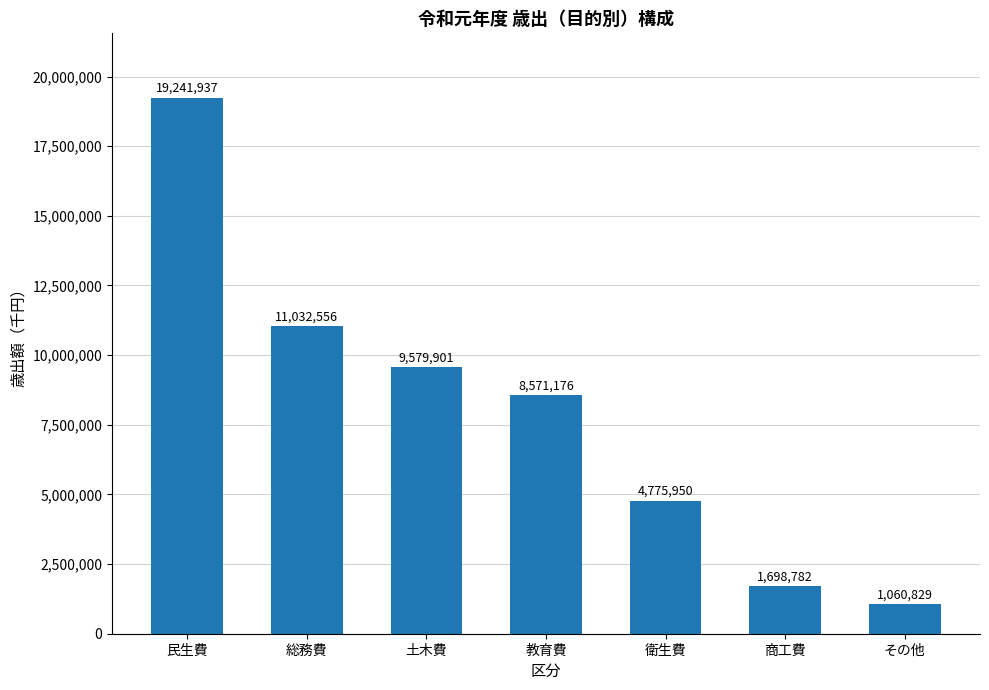

What is the label of the 6th bar from the right?

総務費